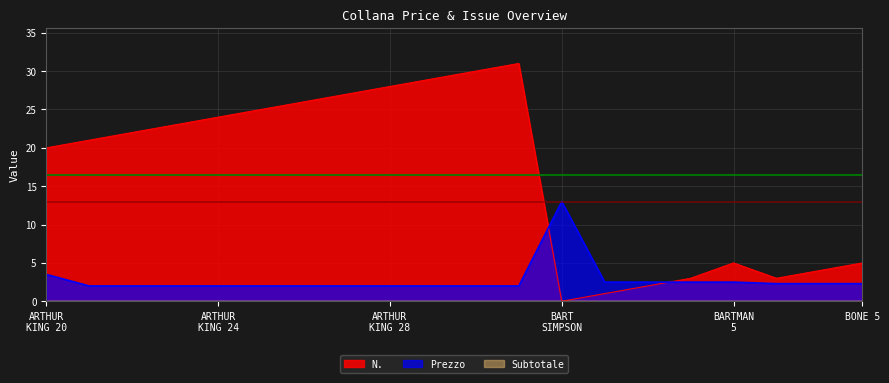

What is the highest value of the N. series?

31.0